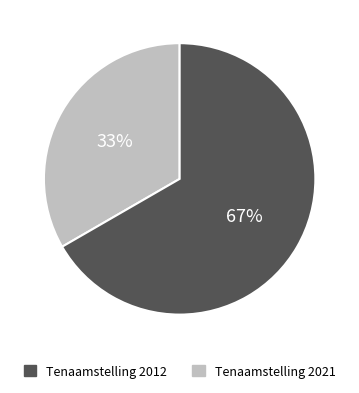

Is there any slice that represents more than half of the pie?

Yes